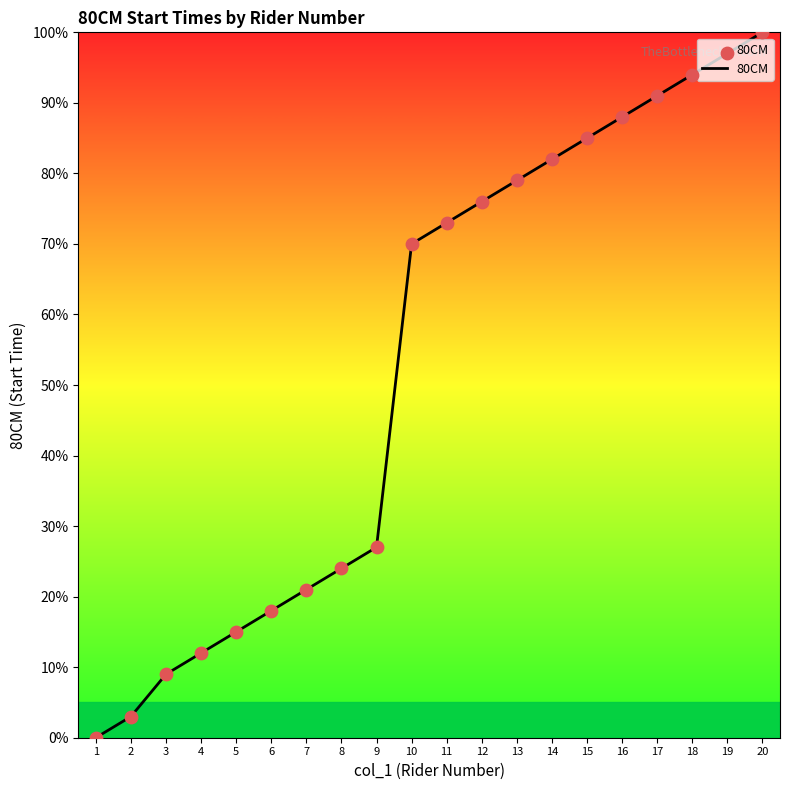

What is the change in value from 1 to 16?

+88.0